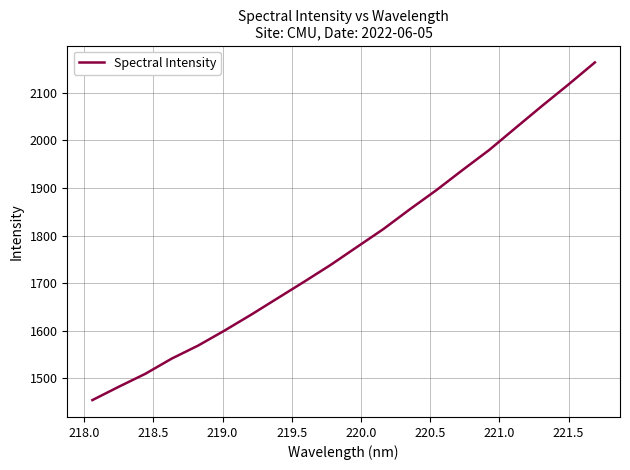

What is the greatest value displayed?

2163.8